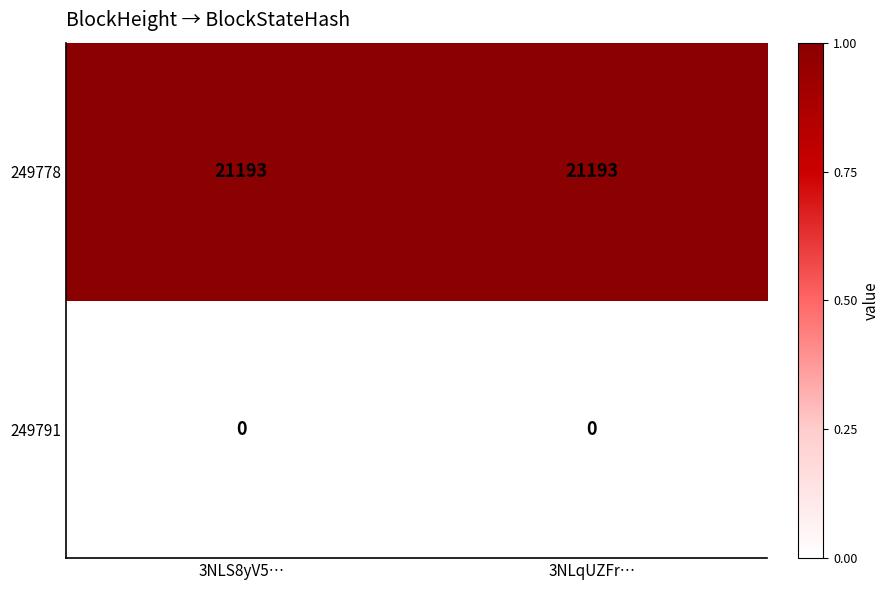

What is the highest value of the 249778 series?

21193